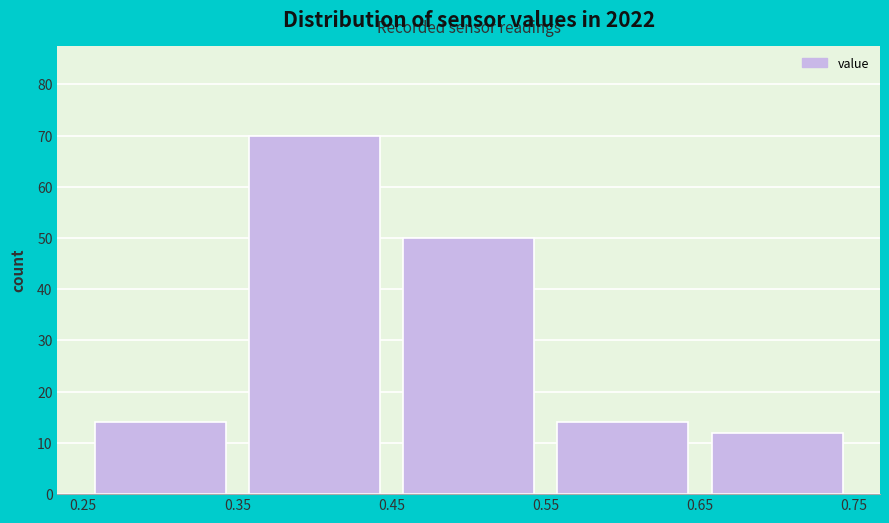

Which range on the x-axis has the tallest bar?

0.35 to 0.45